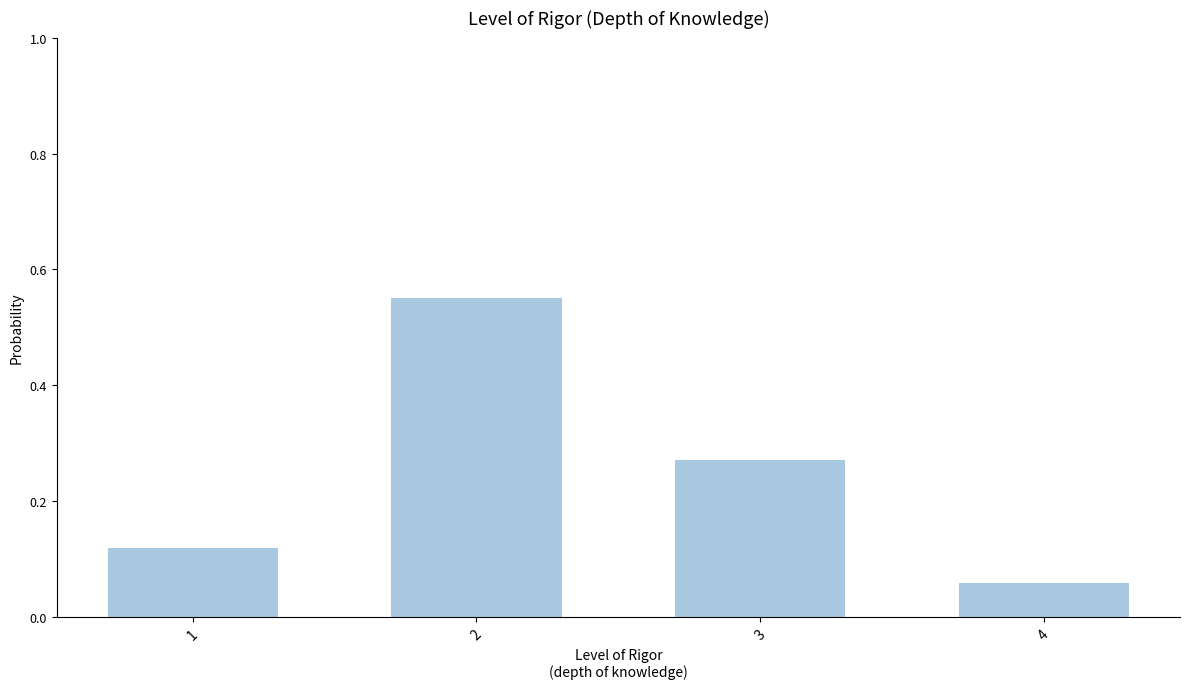

What is the change in value from 2 to 3?

-0.3